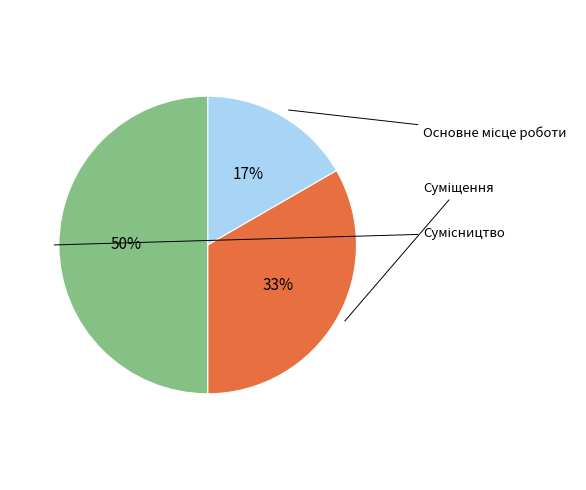

To the nearest percent, what is the difference between the largest and smallest slice percentages?

33%